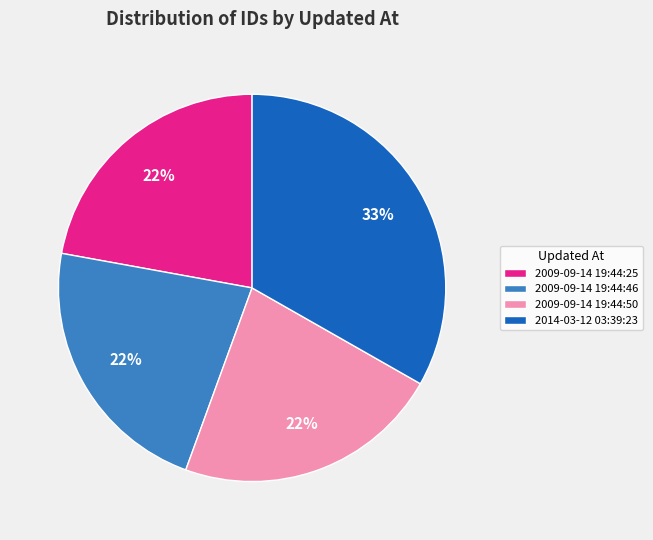

Combined, do 2009-09-14 19:44:46 and 2009-09-14 19:44:50 account for over 50%?

No